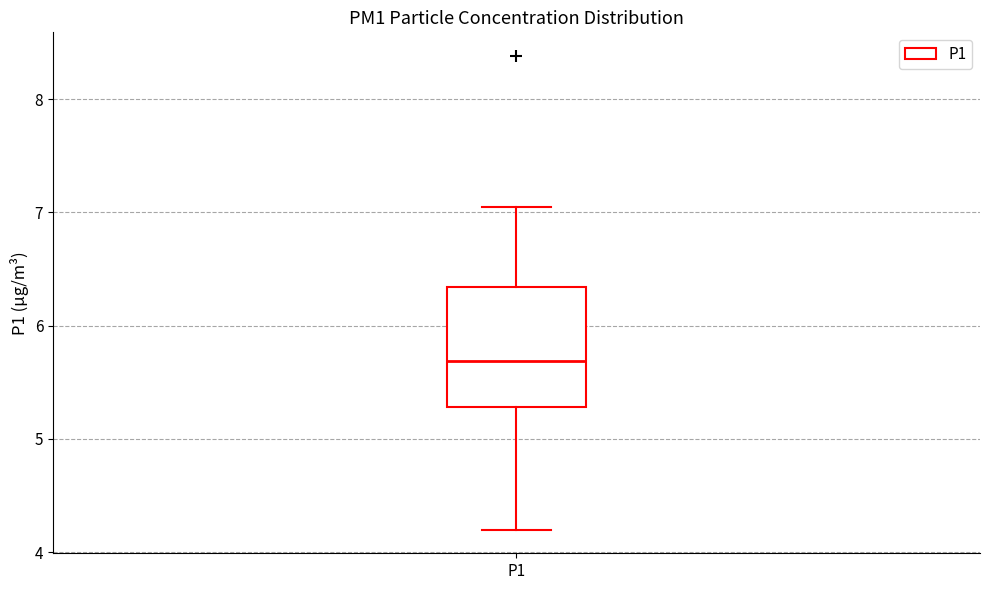

Transcribe this box plot: give where the median line is, the range the box spans, and where the two whiskers end, as read against the y-axis. The values are not printed on the chart, so give them approximately, as read against the axis.

median 5.7, box 5.3 to 6.3, whiskers 4.2 to 7.1